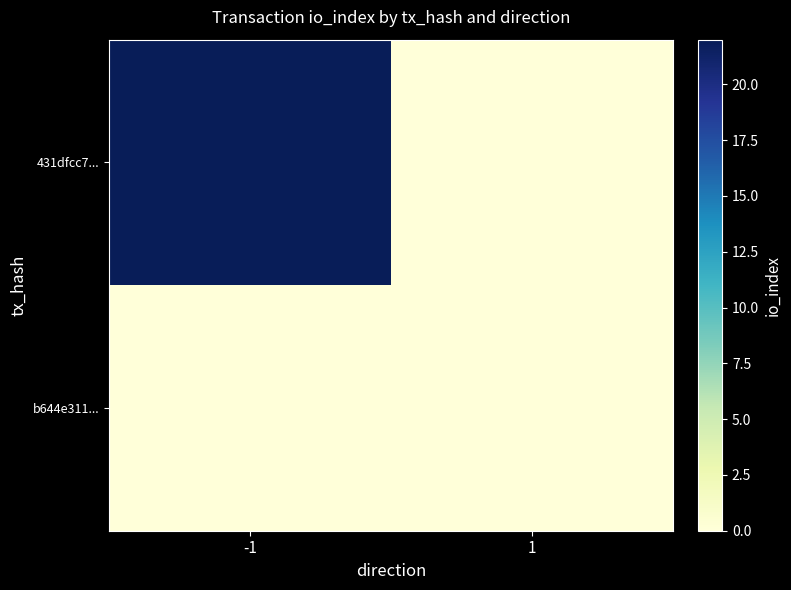

At which category does the chart reach its minimum across all series?

1